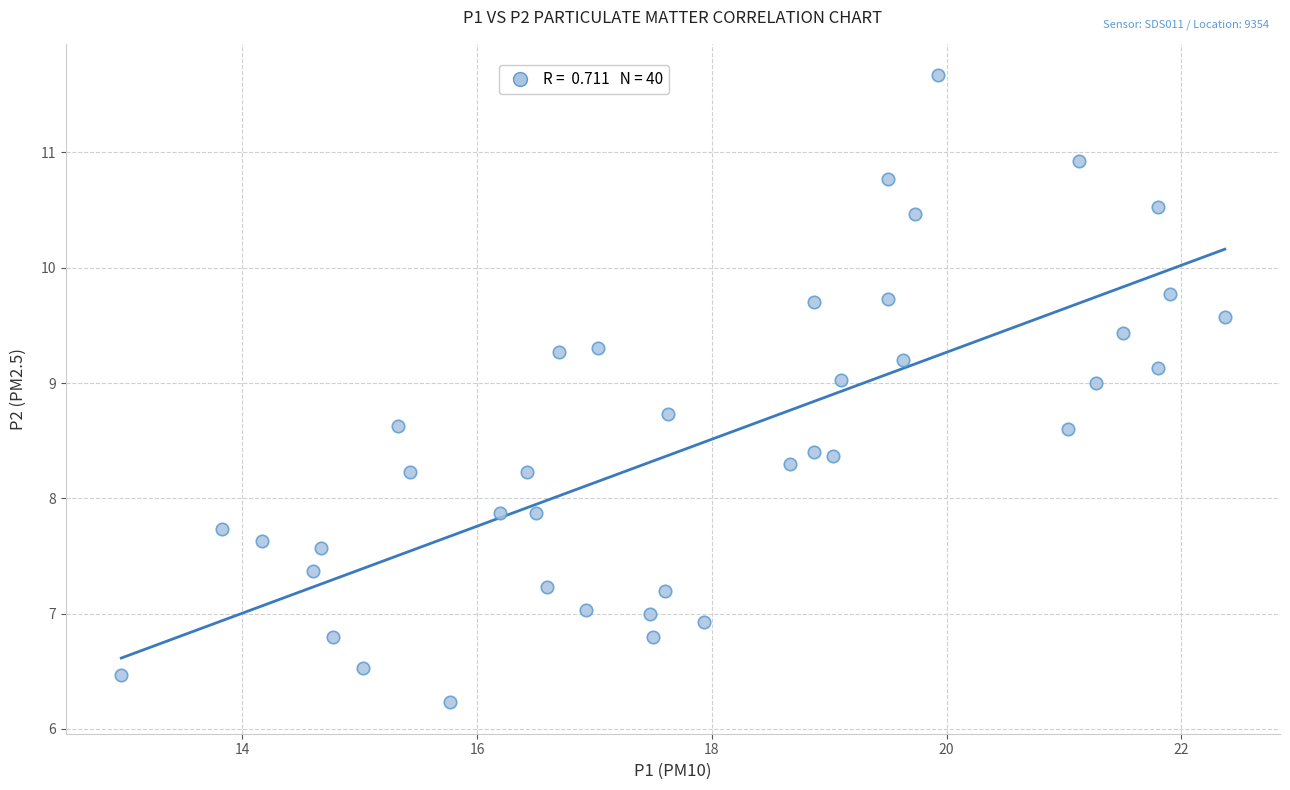

What is the range of X values (max minus min)?

9.4